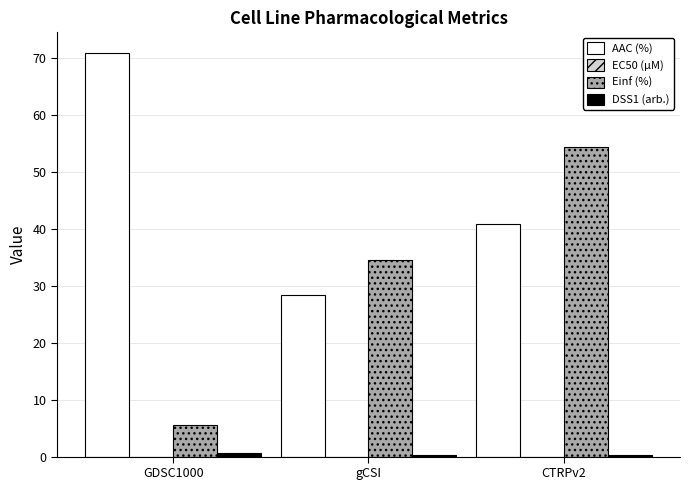

How many data points does each series have?

3